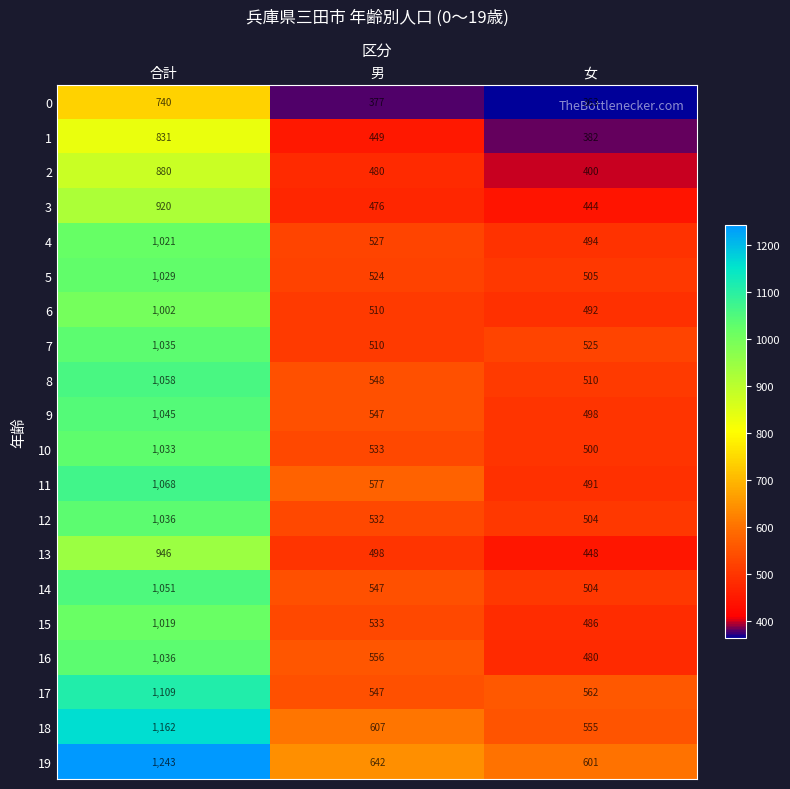

How many data points does each series have?

3